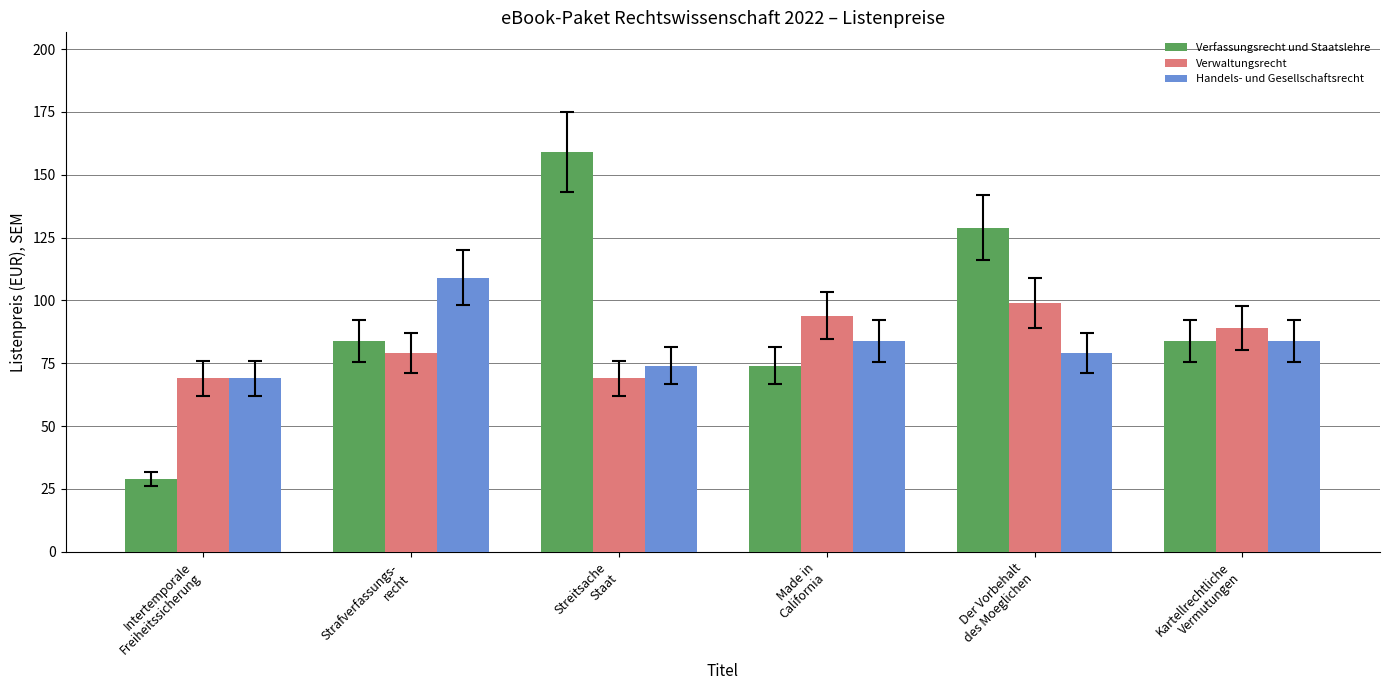

Which series has the largest total across all categories?

Verfassungsrecht und Staatslehre